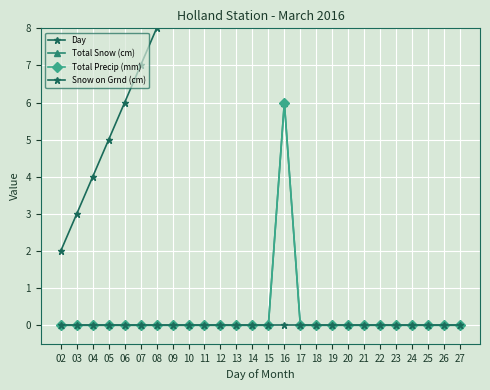

Rank the series at 19 from highest to lowest value.

Day, Total Snow (cm), Total Precip (mm), Snow on Grnd (cm)